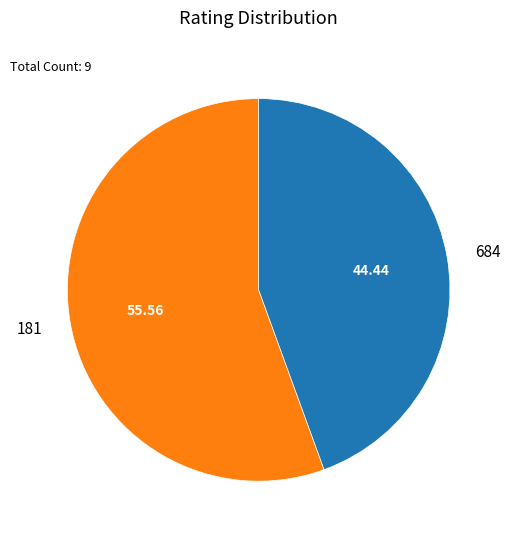

True or false: 684 accounts for 59% of the total.

False